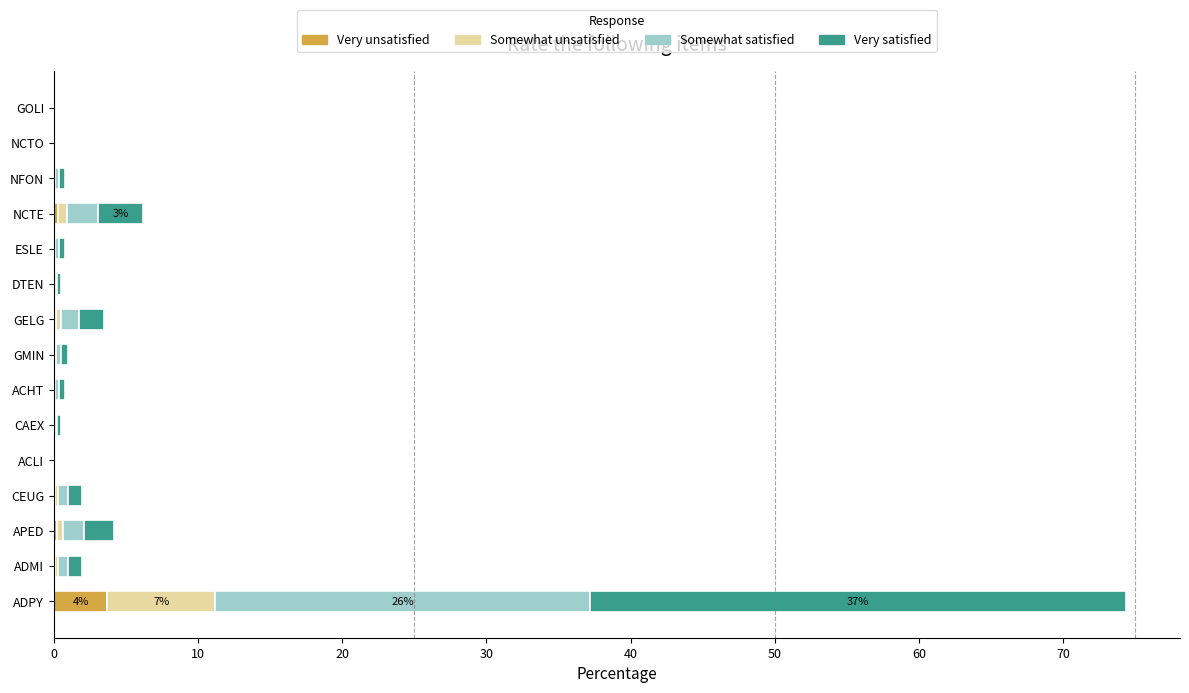

At which category is the sum across all series the highest?

ADPY